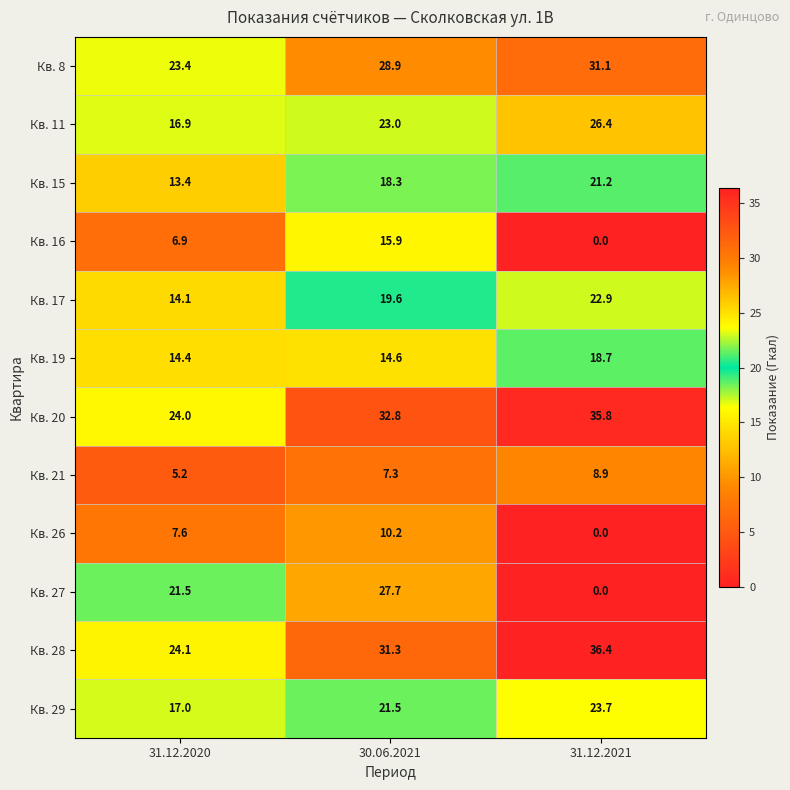

At which label does Кв. 29 first exceed 21?

30.06.2021